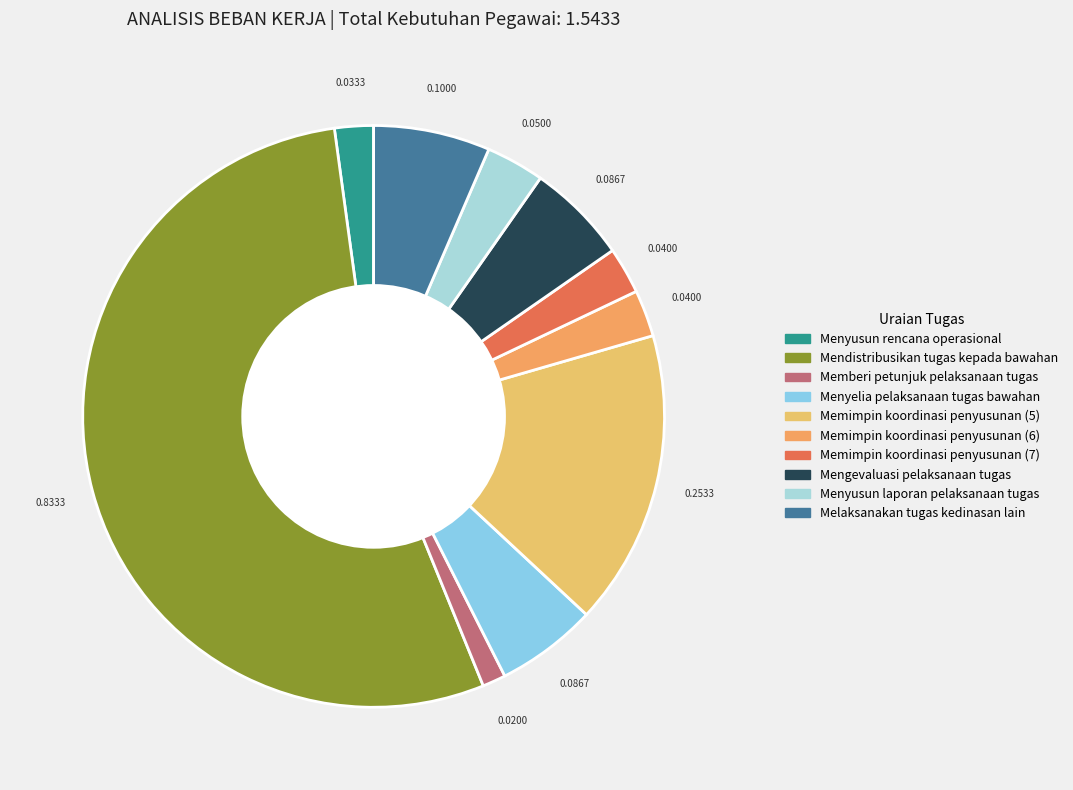

Do Menyusun laporan pelaksanaan tugas and Memimpin koordinasi penyusunan (5) together represent more than half of the pie?

No